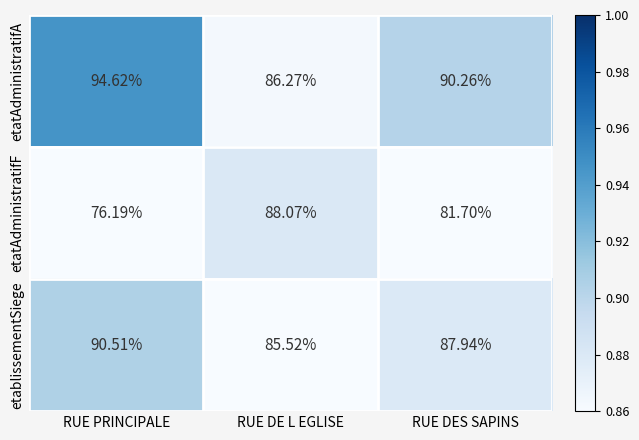

Which series has the widest spread of values?

etatAdministratifF